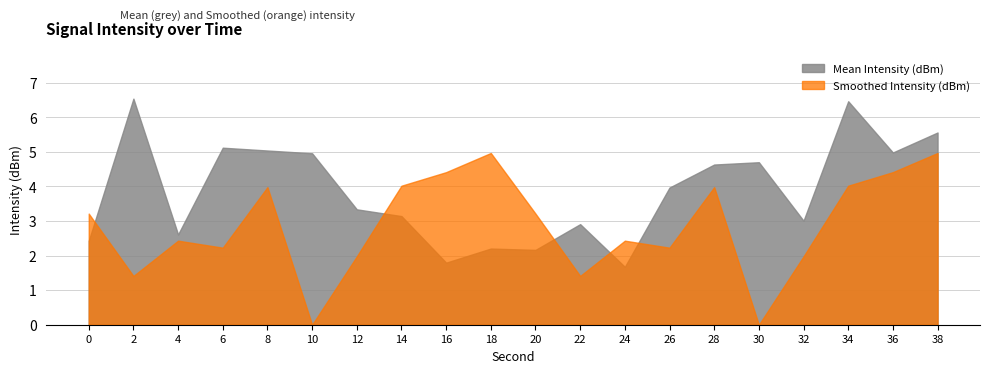

The value of Smoothed Intensity (dBm) at 24 is -177.6. True or false?

False